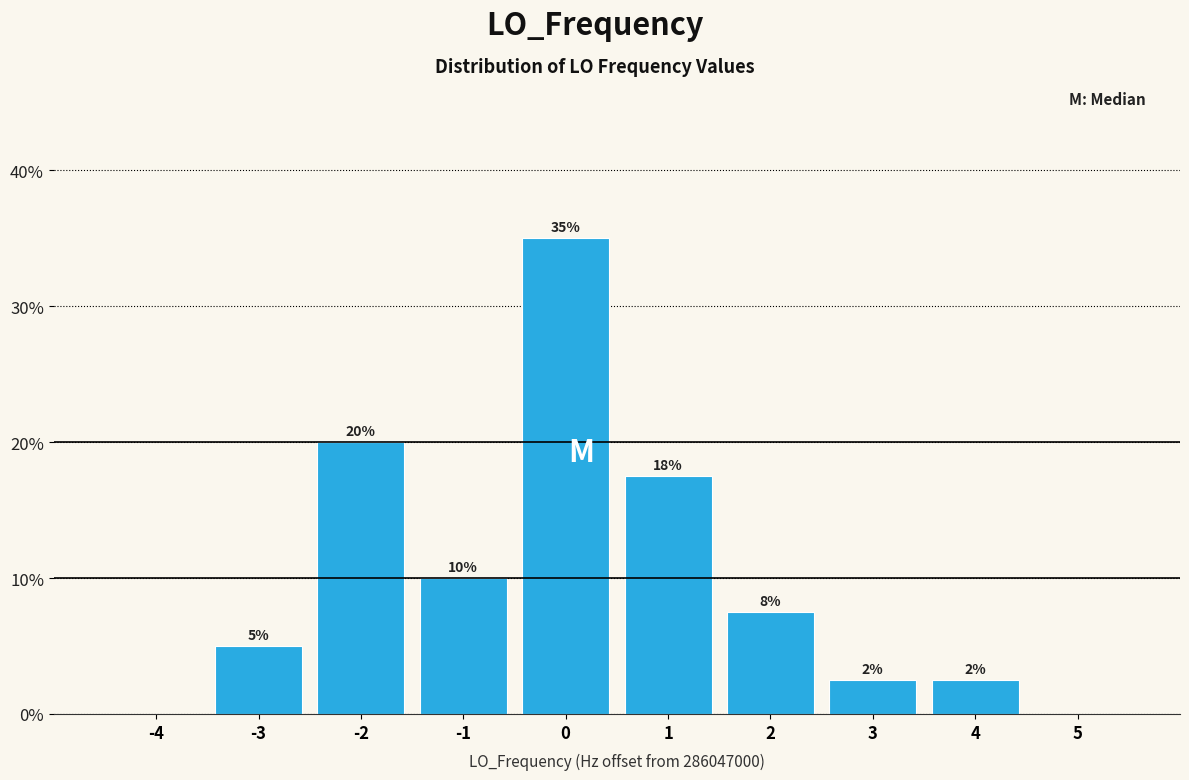

Over which range of the x-axis is the bar tallest?

-0.5 to 0.5